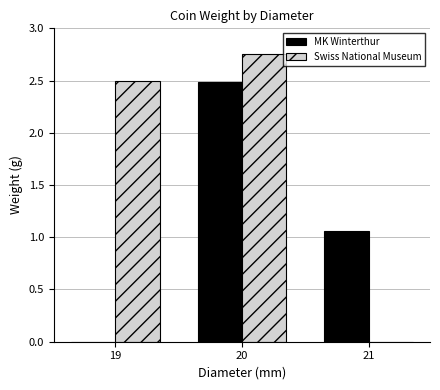

At which label does MK Winterthur first exceed 1?

20